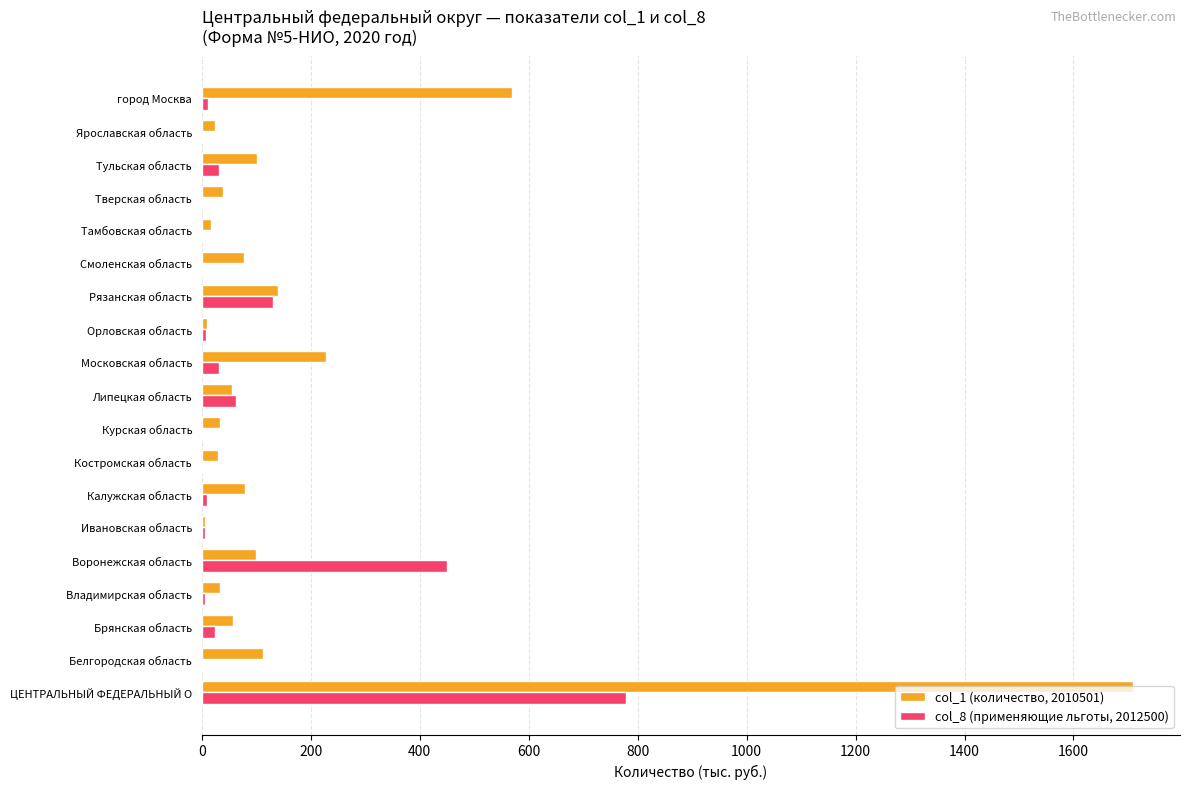

At which category is the sum across all series the highest?

ЦЕНТРАЛЬНЫЙ ФЕДЕРАЛЬНЫЙ О